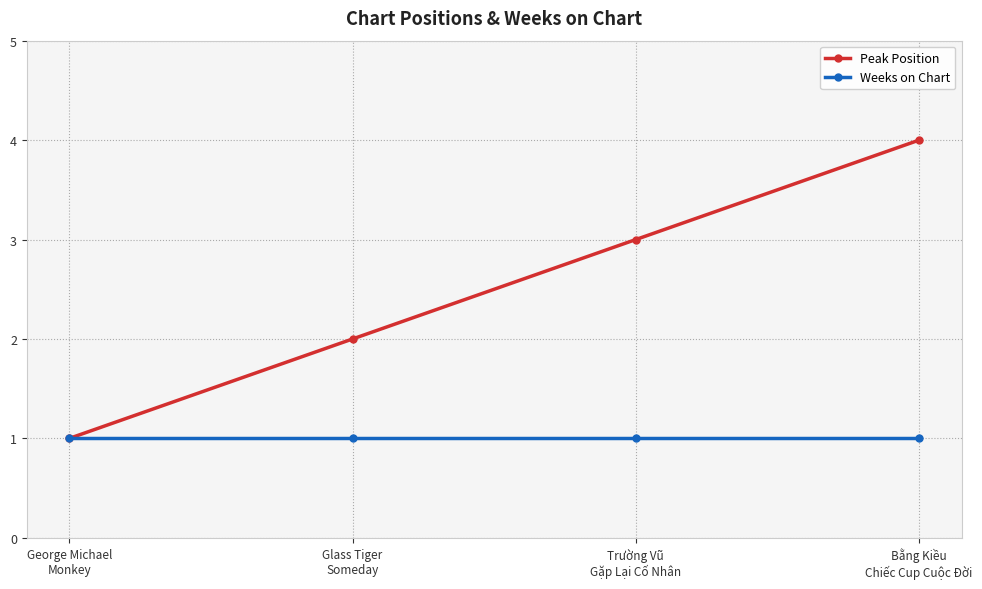

Rank the series by their average value, from highest to lowest.

Peak Position, Weeks on Chart